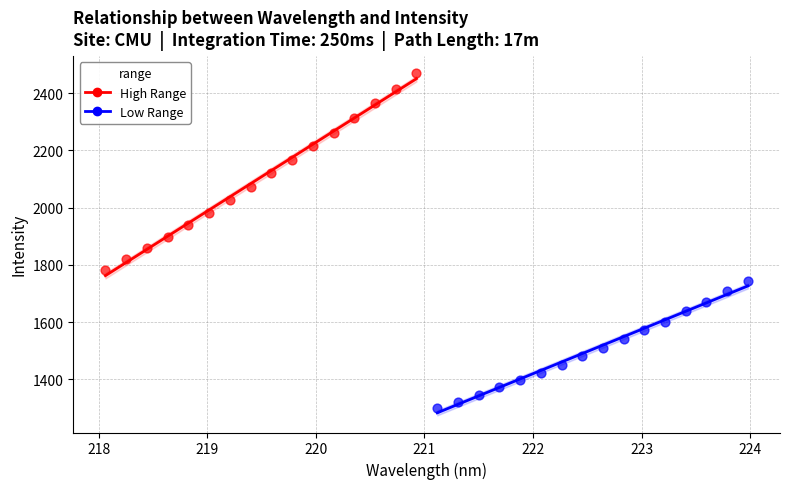

Which series has the largest Y range (max minus min)?

High Range